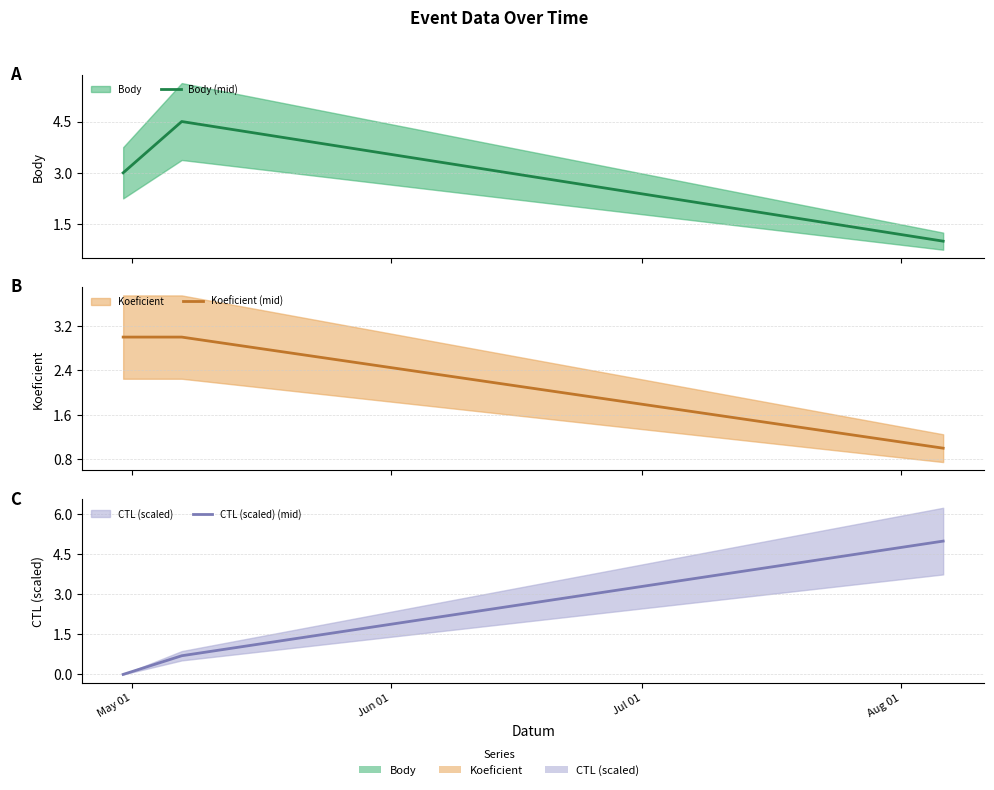

Which series has the largest total across all categories?

Body (mid)